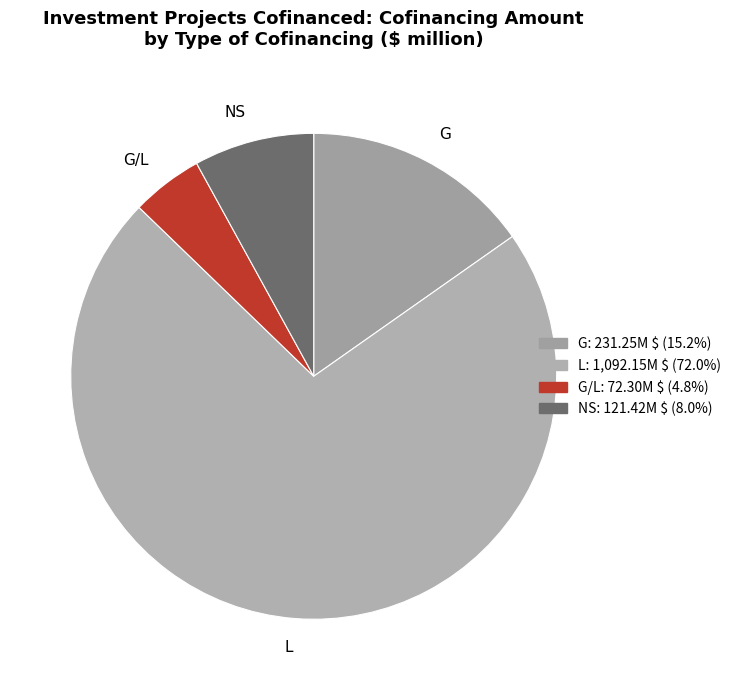

Combined, do G/L and G account for over 50%?

No